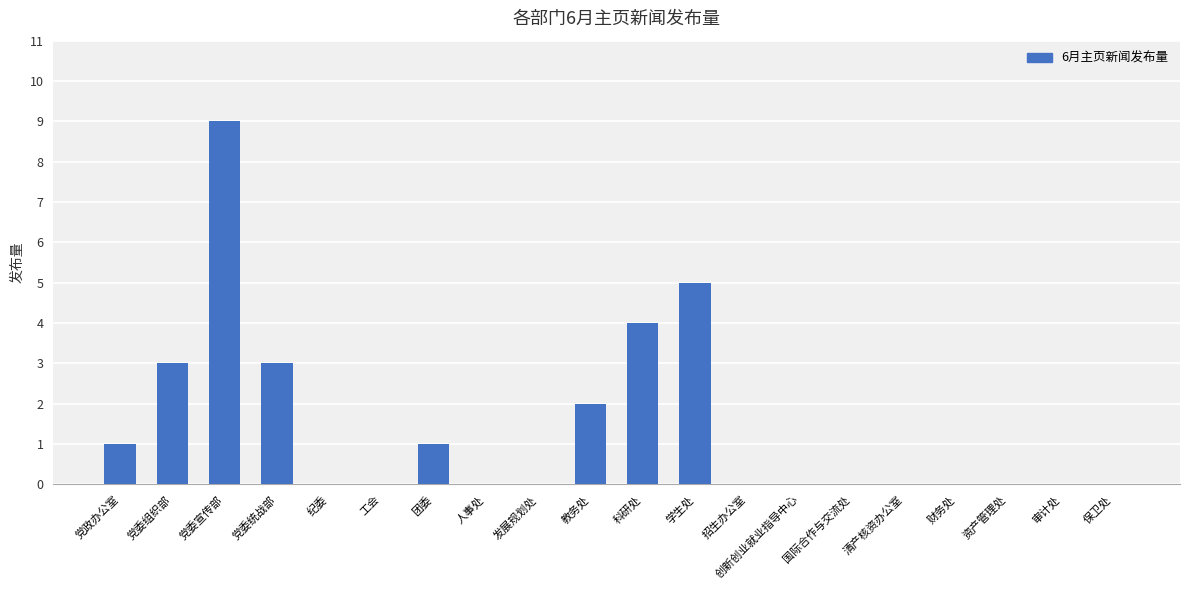

Are the bars horizontal?

No